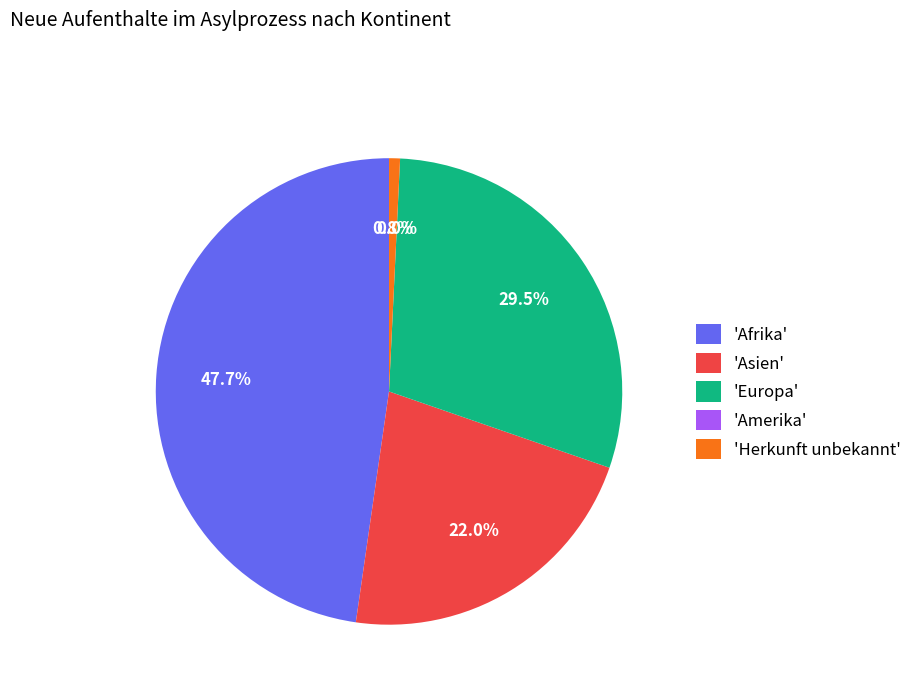

To the nearest percent, what is the average slice percentage?

20%